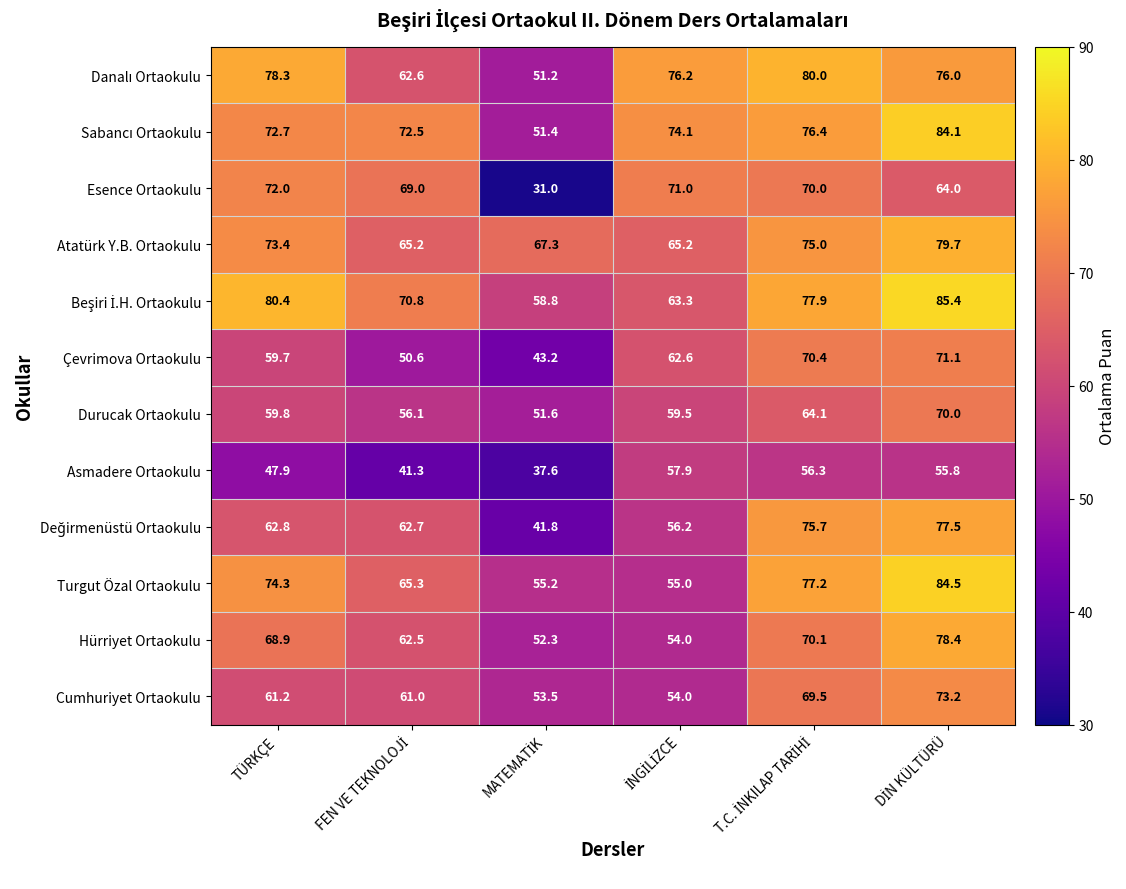

Which series has the widest spread of values?

Esence Ortaokulu